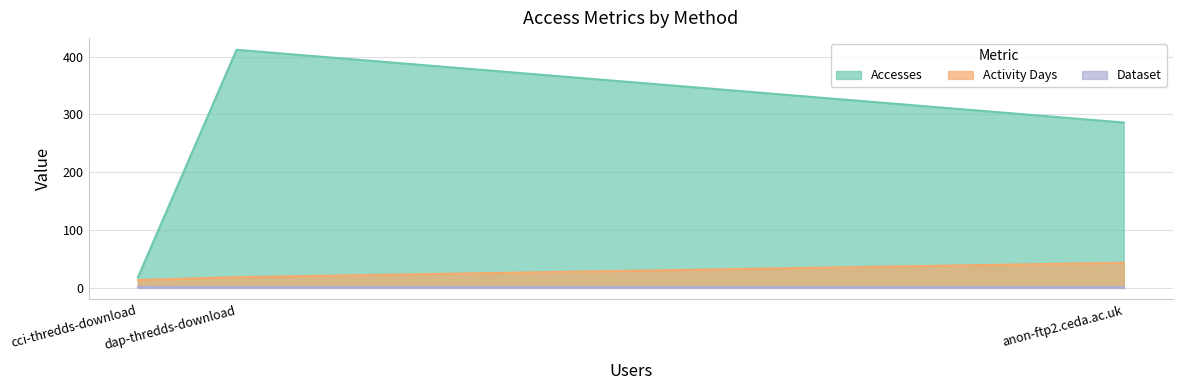

Where is Activity Days nearest to the value 28?

dap-thredds-download